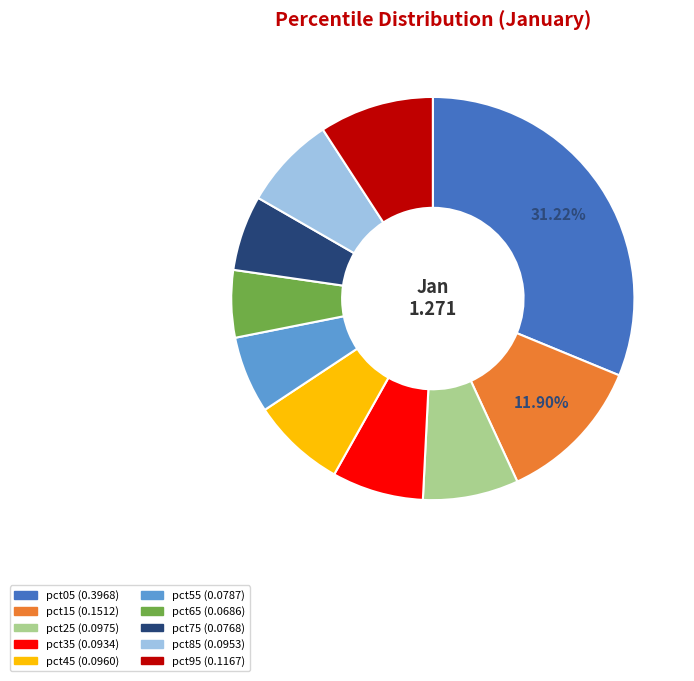

To the nearest percent, what is the difference between the largest and smallest slice percentages?

26%